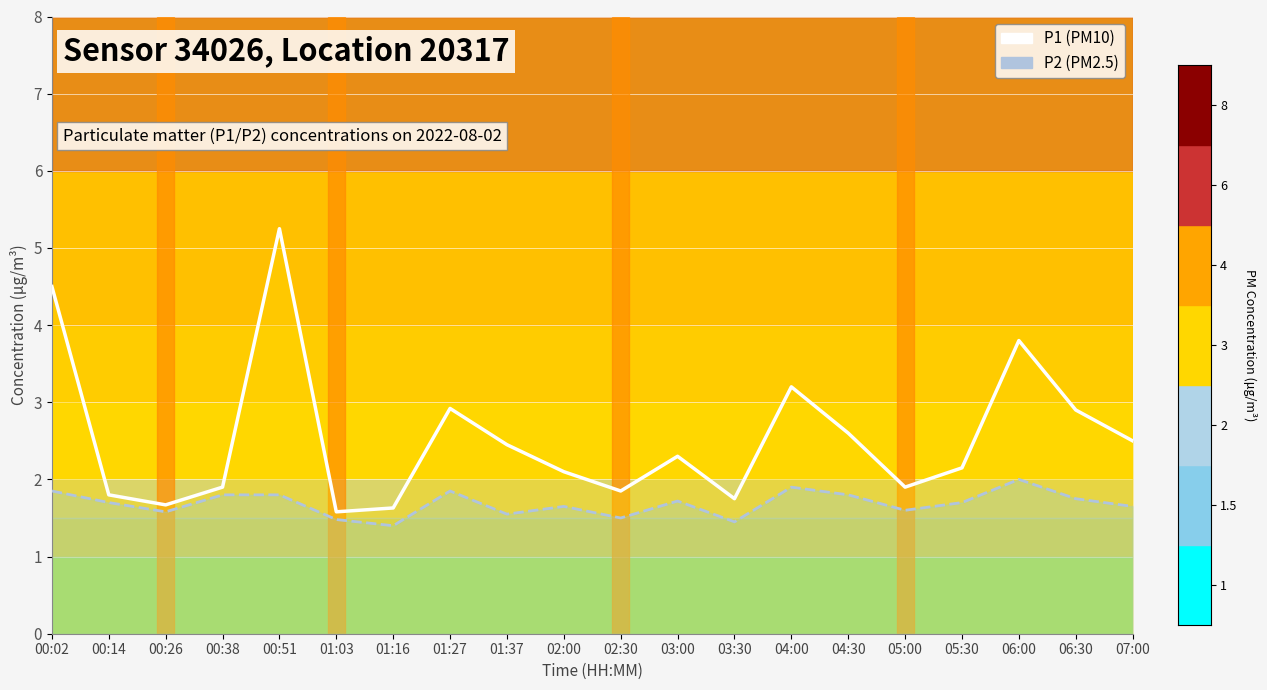

At which category does the chart reach its peak across all series?

00:51